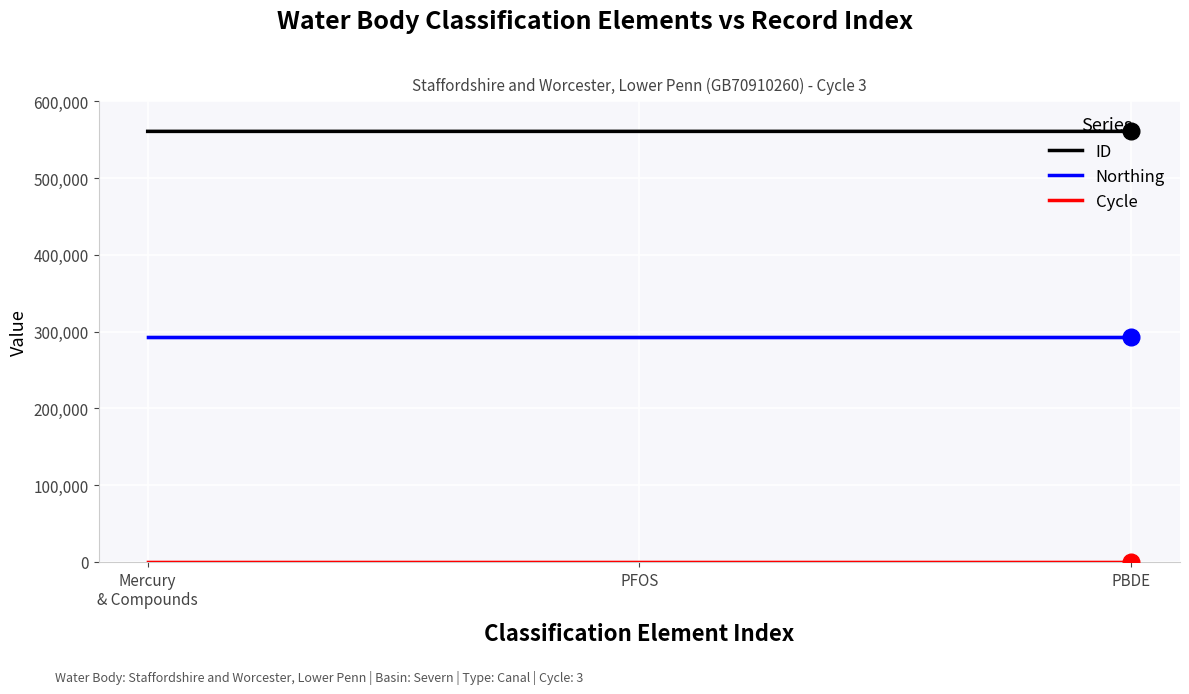

Is the value of Northing at PBDE greater than the value of ID at PFOS?

No